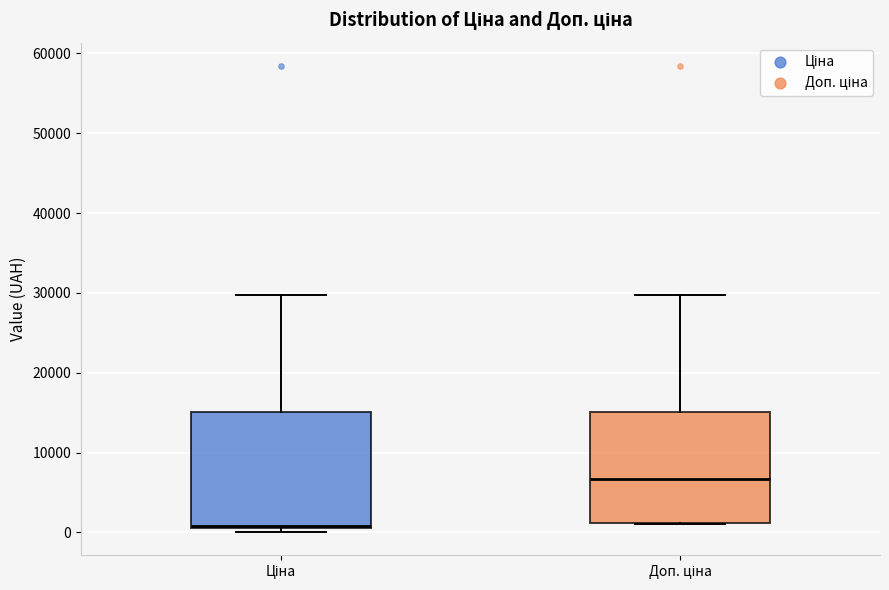

Reading left to right, read every box against the y-axis: the position of its median line, the range the box covers, and the ends of its whiskers. The values are not printed on the chart, so give them approximately, as read against the axis.

Ціна: median 1000, box 1000 to 15000, whiskers 0 to 30000
Доп. ціна: median 7000, box 1000 to 15000, whiskers 1000 to 30000